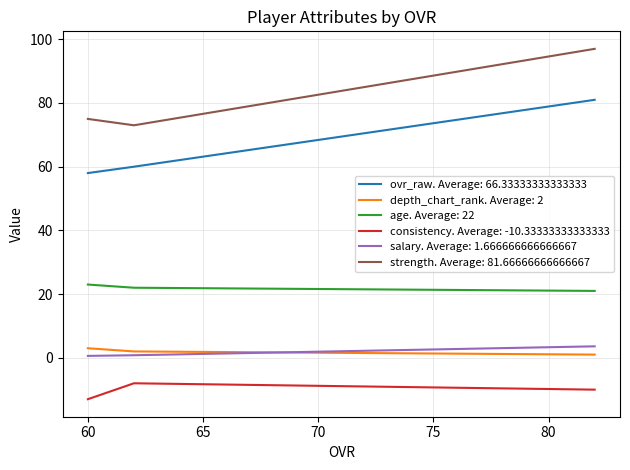

What is the difference between the highest and lowest values at 82?

107.0